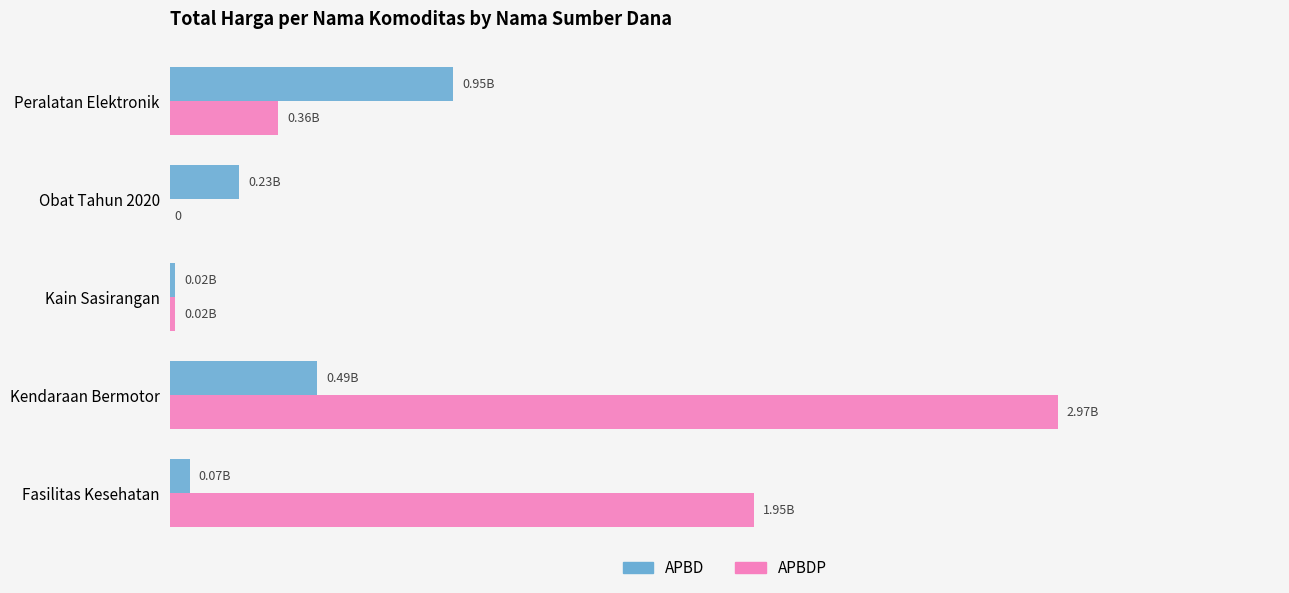

What is the difference between the maximum and second lowest values in the APBD series?

881747925